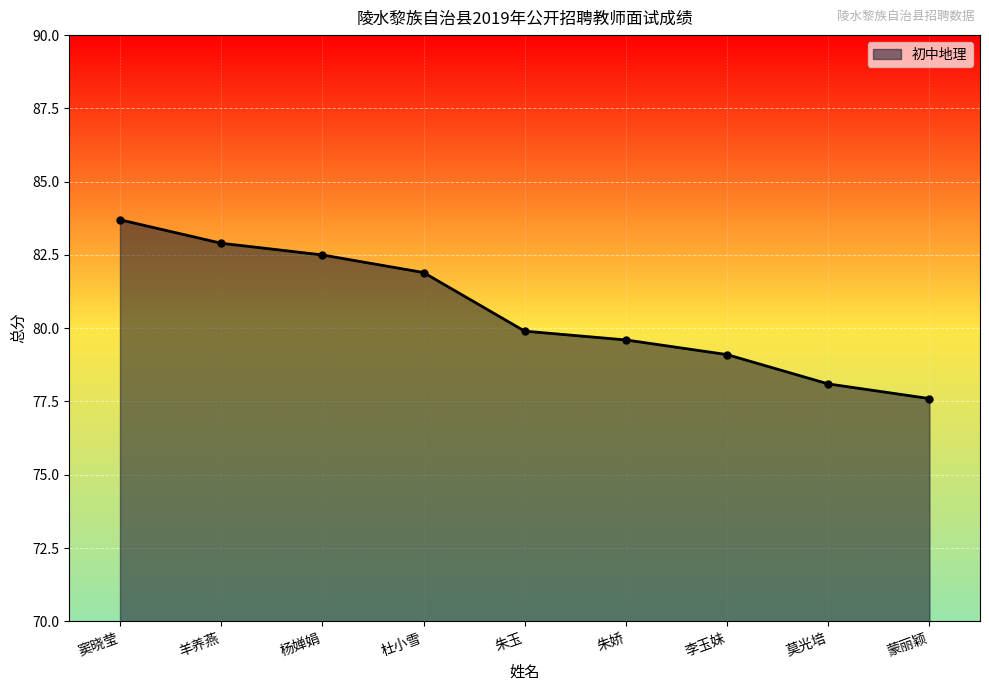

The value at 杜小雪 is 81.9. True or false?

True